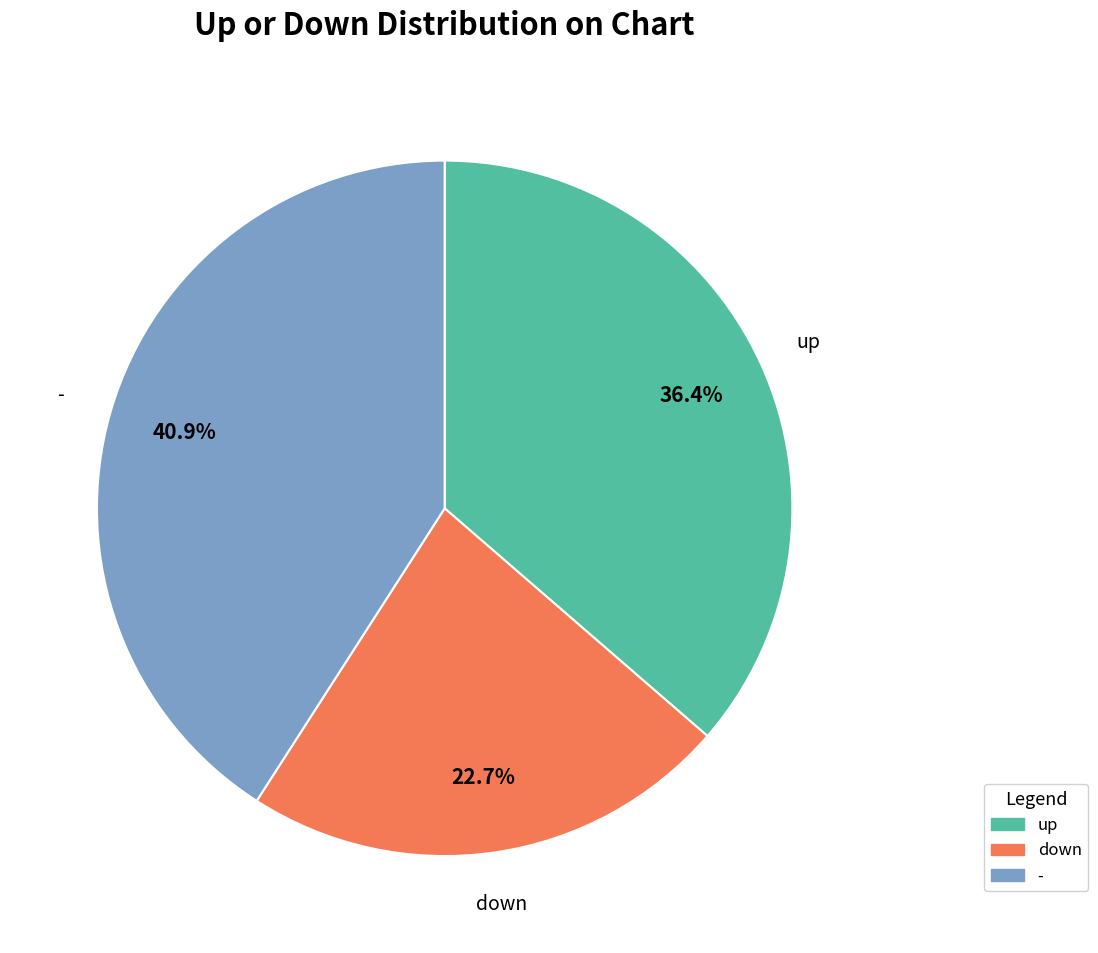

Does up account for over 50% of the chart?

No